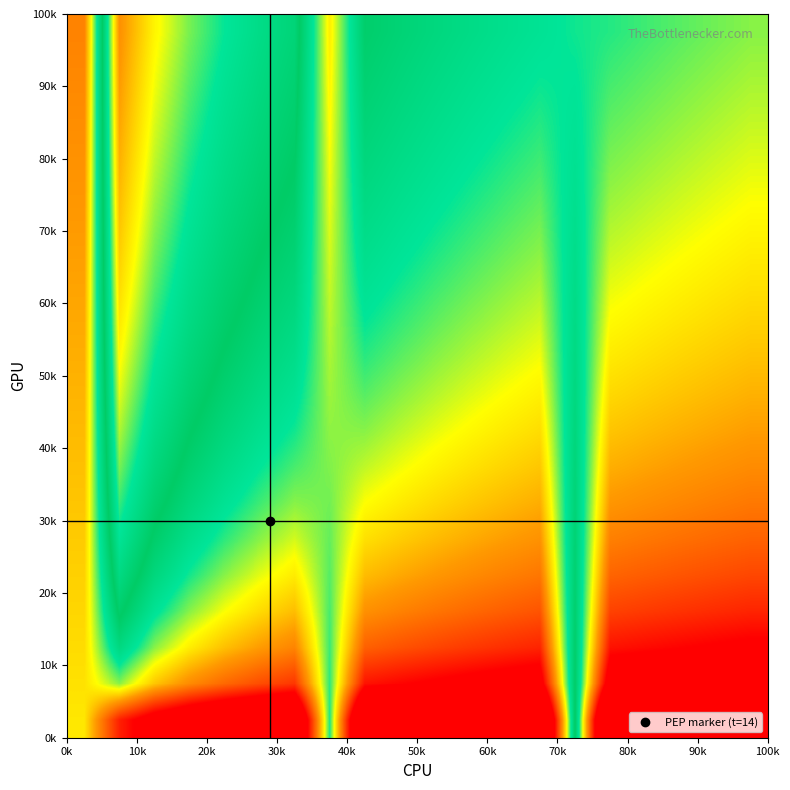

Count the number of data series in this chart.

20